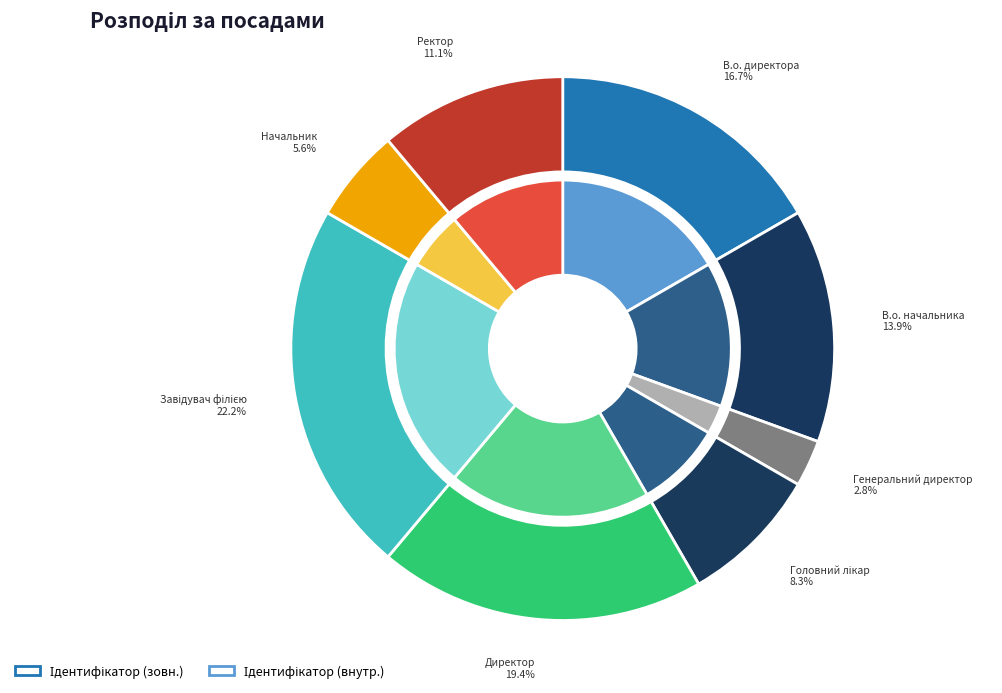

What is the change in value from В.о. директора to В.о. начальника?

-1